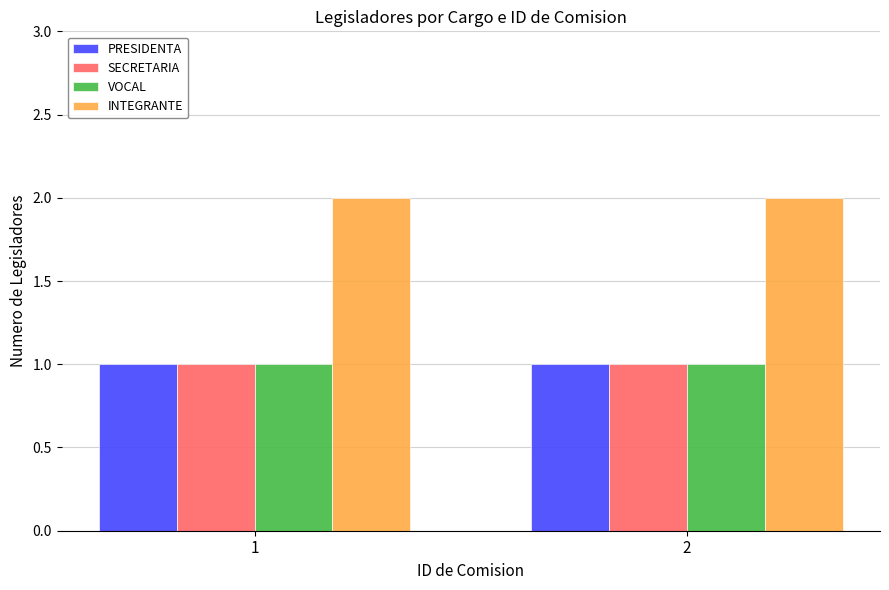

How many data points does each series have?

2